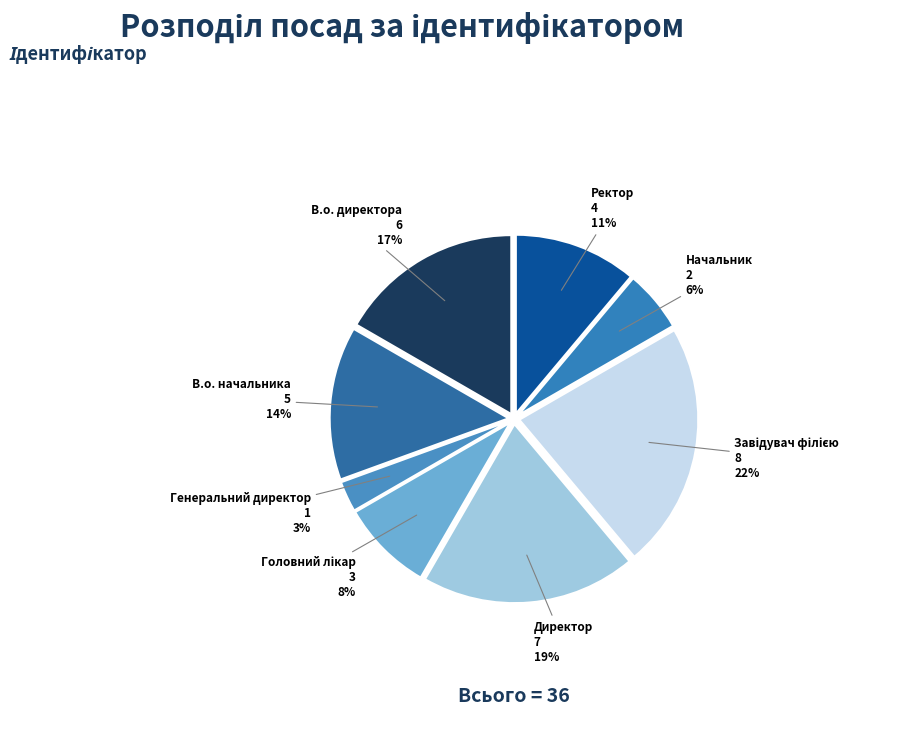

Is there any slice that represents more than half of the pie?

No